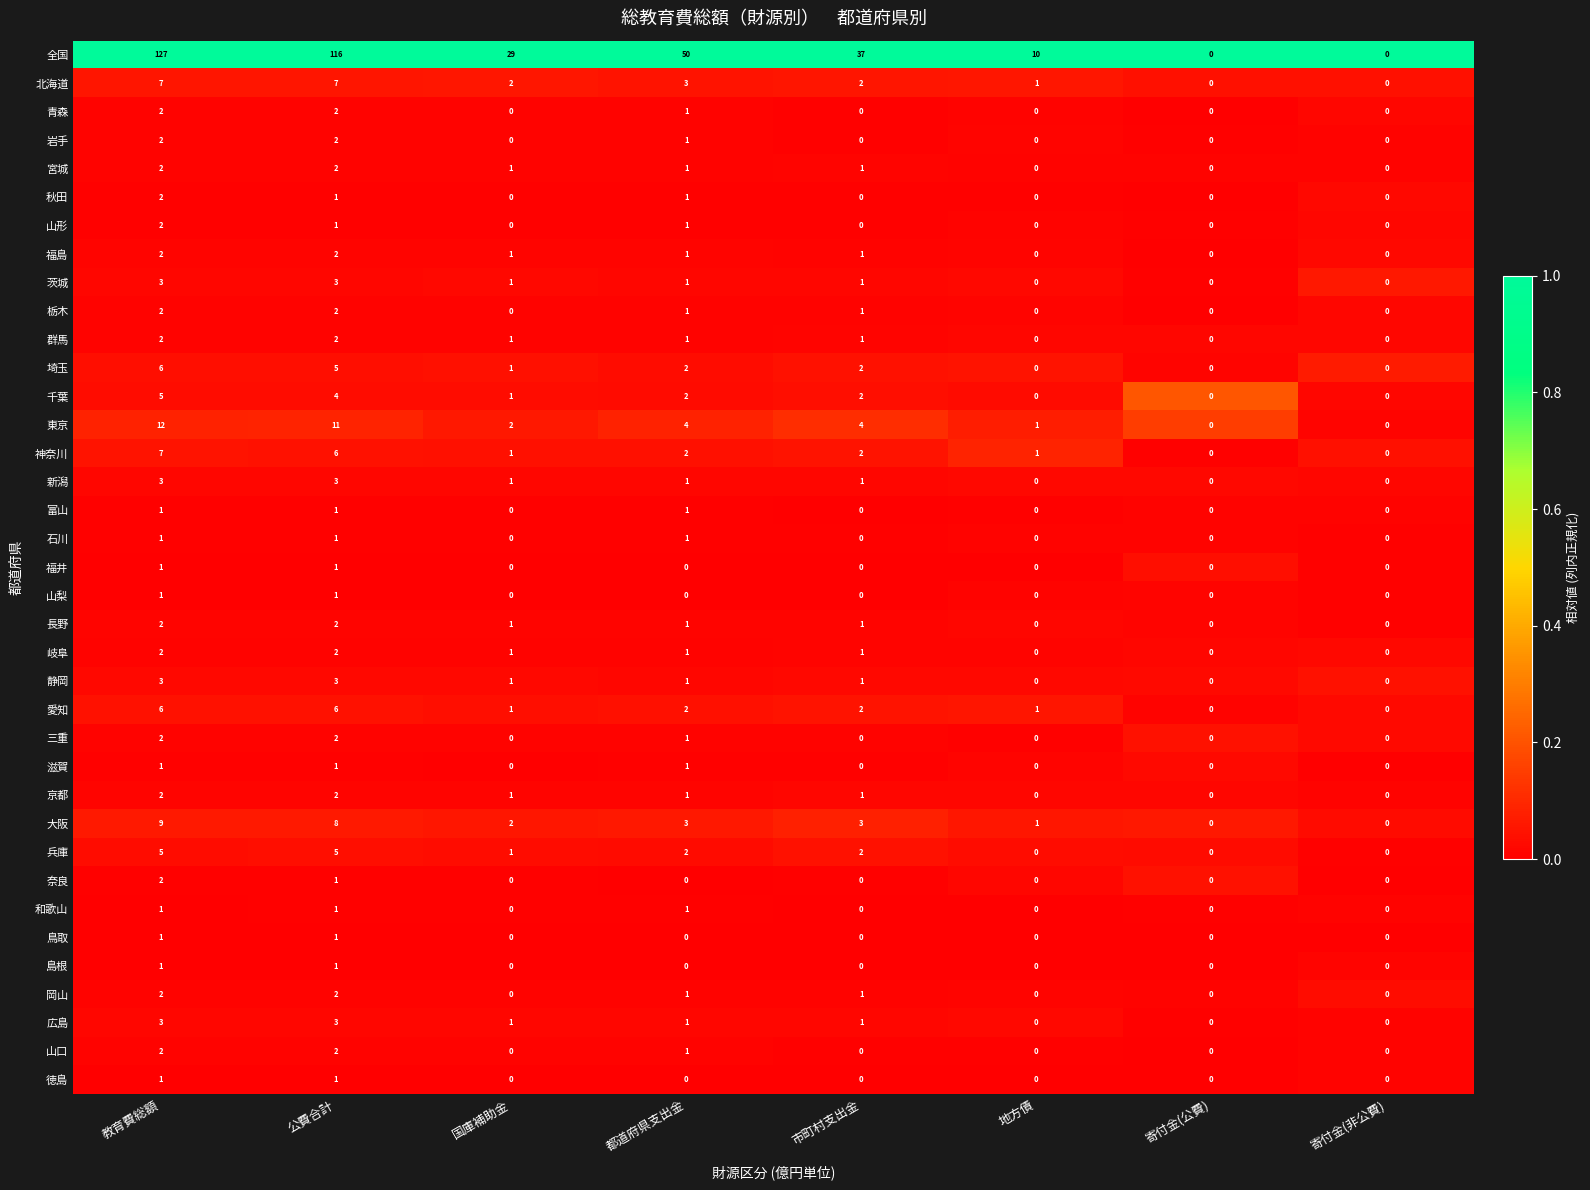

Which series has the largest total across all categories?

全国